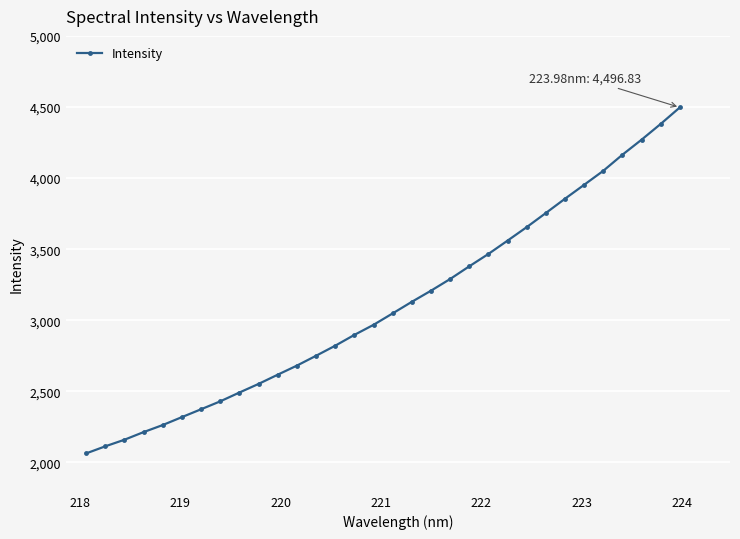

What is the difference between the second highest and minimum values?

2318.0